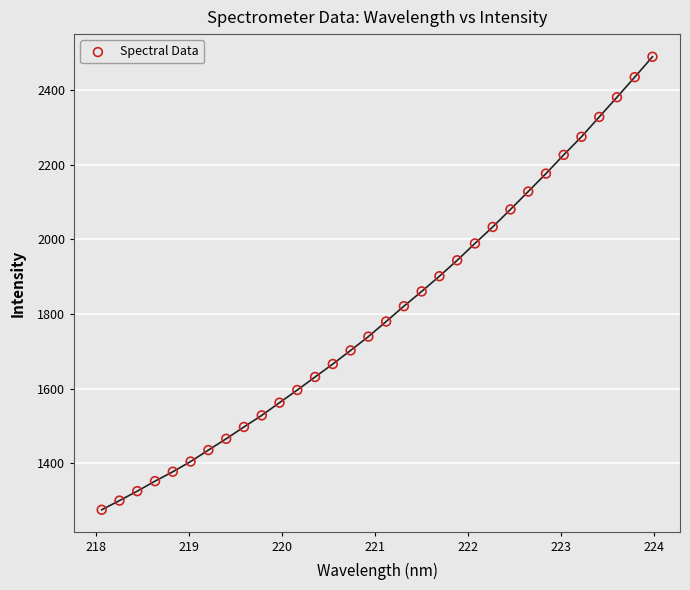

What is the range of Y values (max minus min)?

1212.9